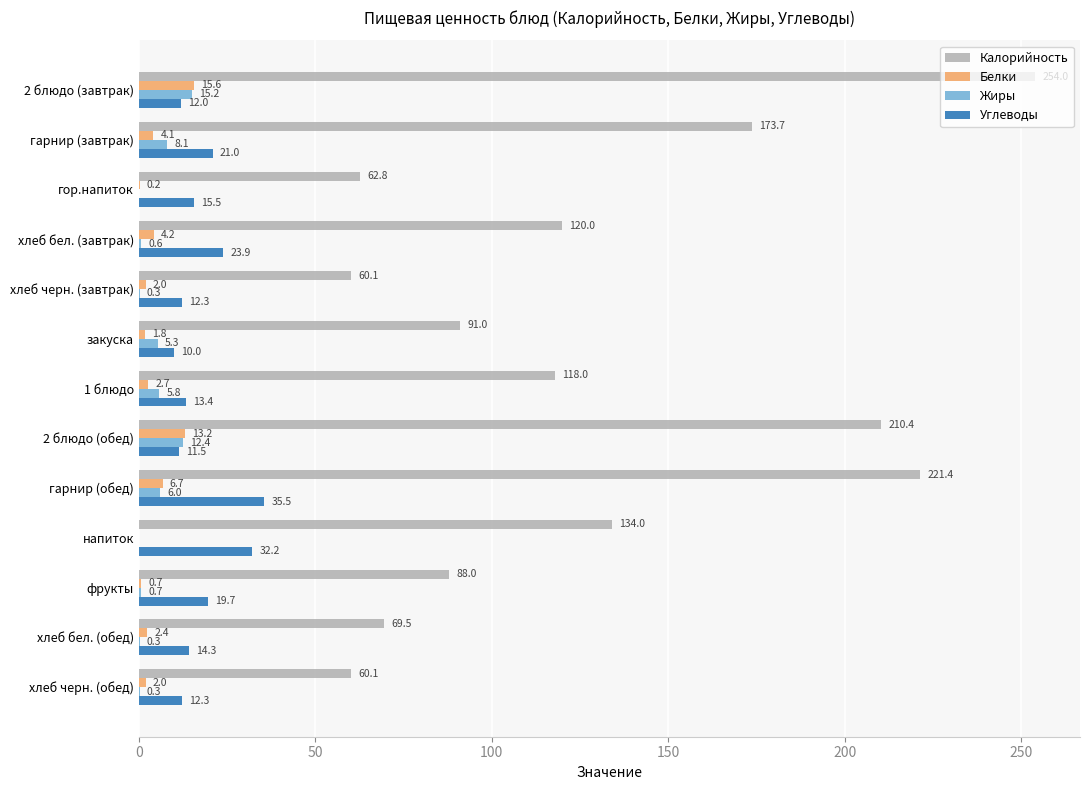

What is the sum of the Углеводы values at 1 блюдо and хлеб черн. (обед)?

25.7